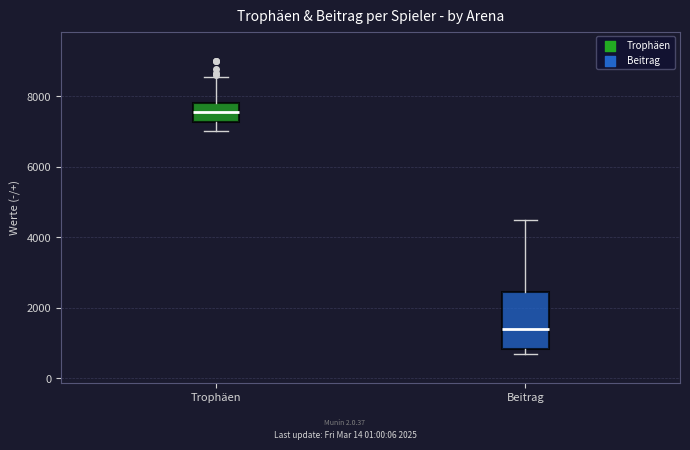

Where is the upper edge of the box for Beitrag on the y-axis? The values are not printed on the chart, so give them approximately, as read against the axis.

2400